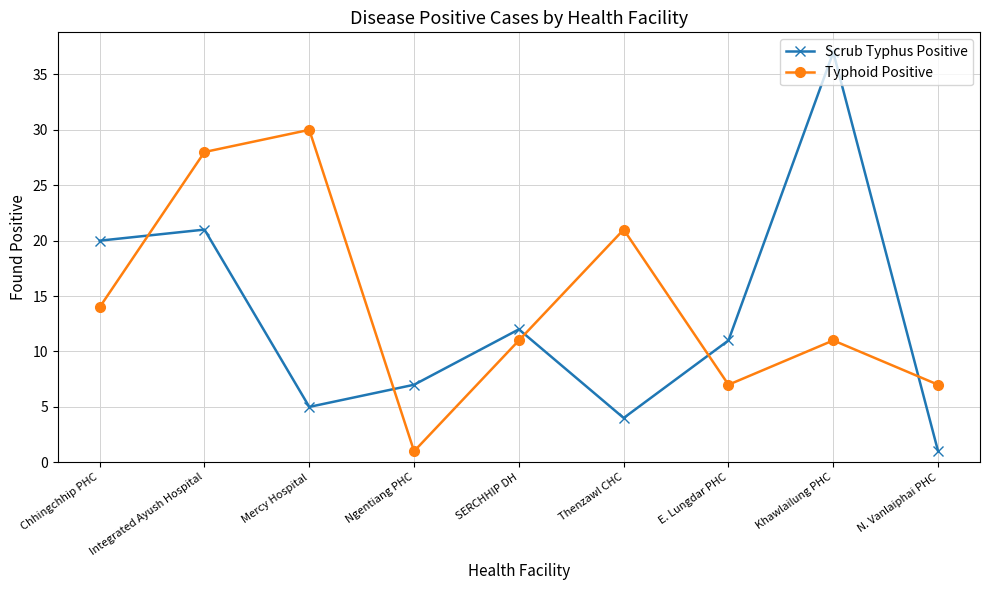

Reading left to right, transcribe all the data shown in this chart.

Scrub Typhus Positive: 20	21	5	7	12	4	11	37	1
Typhoid Positive: 14	28	30	1	11	21	7	11	7